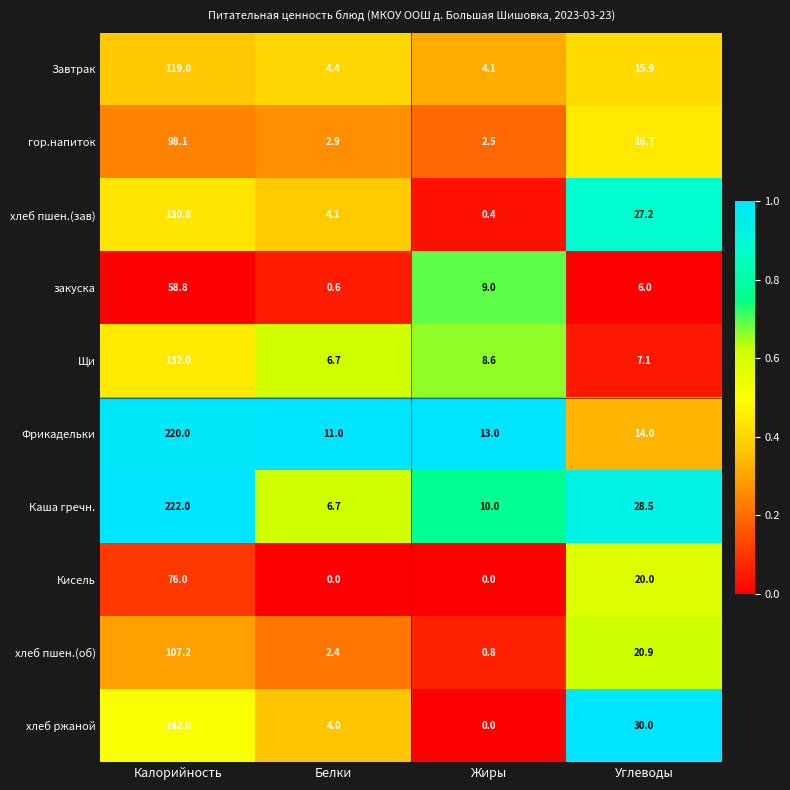

At which category is the sum across all series the highest?

Калорийность